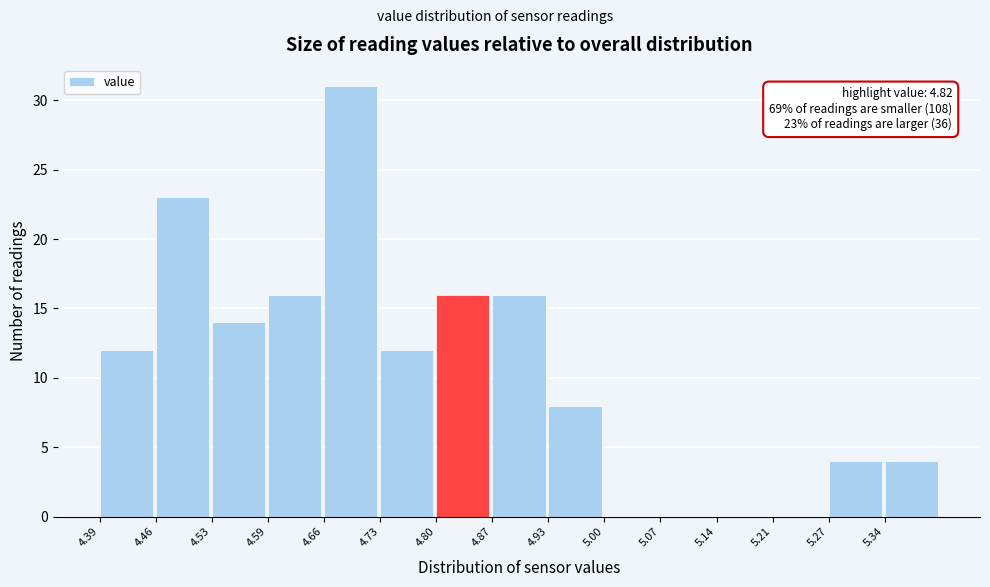

Over which range of the x-axis is the bar tallest?

4.662 to 4.730